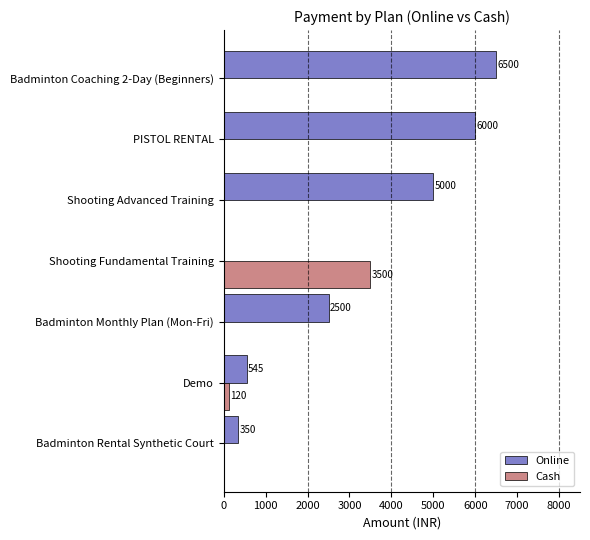

Where is Cash nearest to the value 1750?

Demo